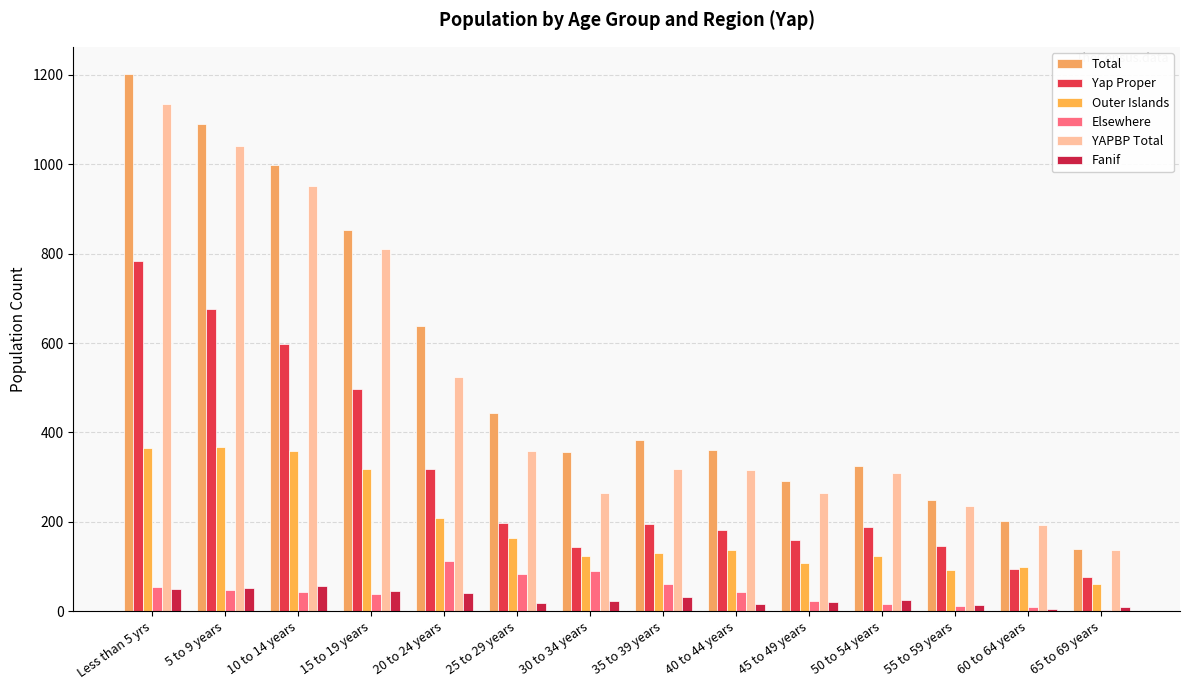

What is the greatest value displayed?

1203